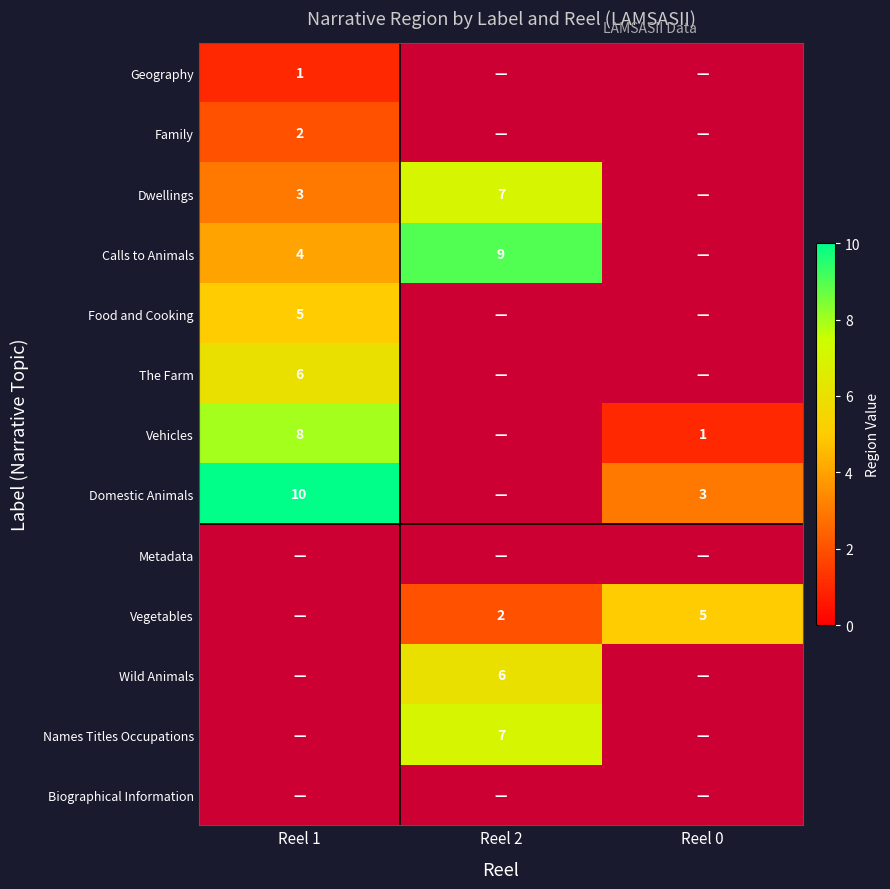

At how many categories does at least one series exceed 1?

3